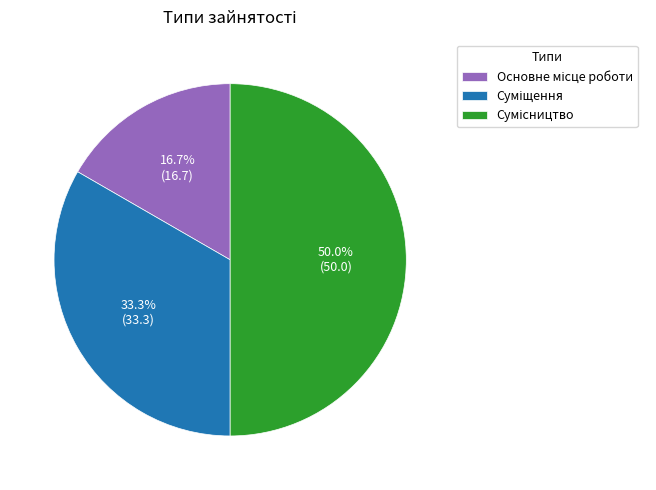

Does any single category account for the majority?

No